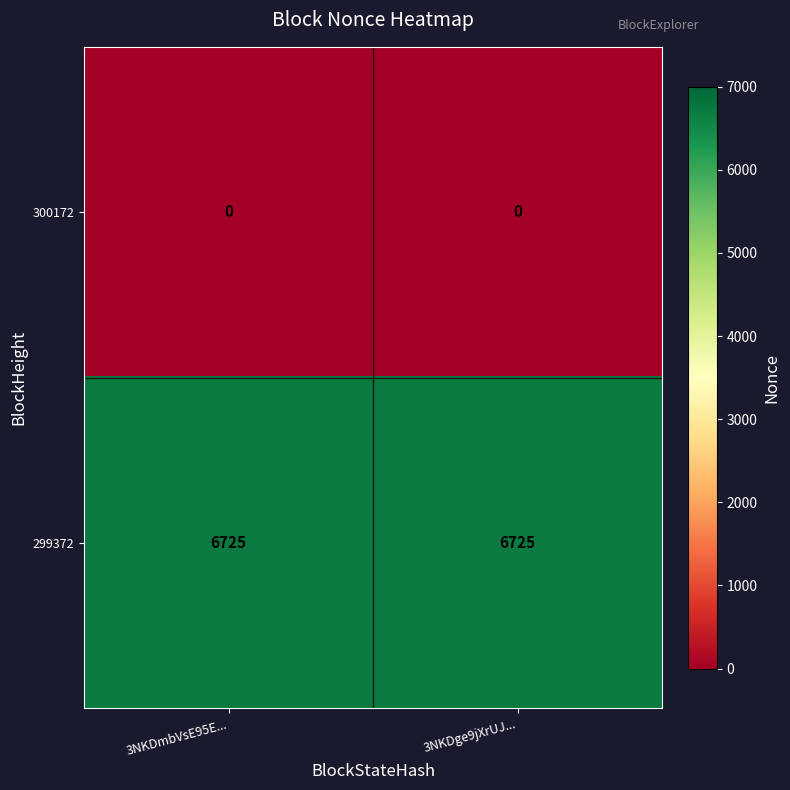

The 300172 series shows 0 at 3NKDge9jXrUJ.... True or false?

True